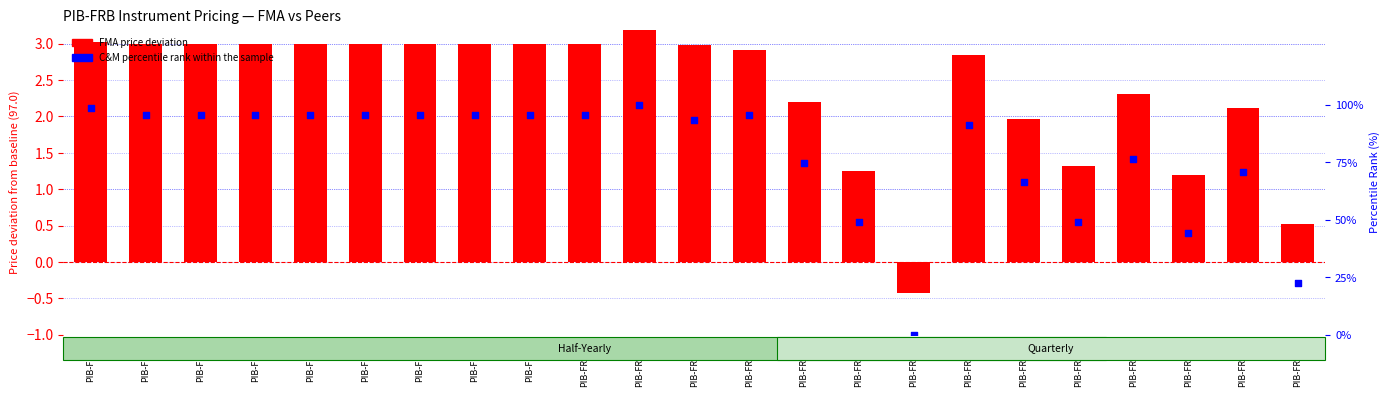

At which category is the sum across all series the highest?

PIB-FRB-11